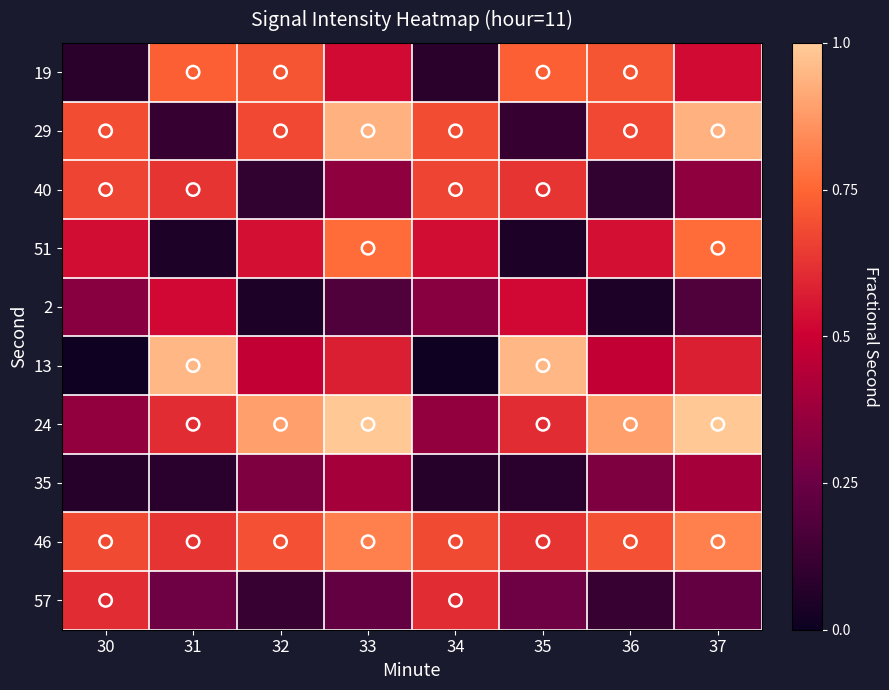

Which series has the largest range (max minus min)?

13